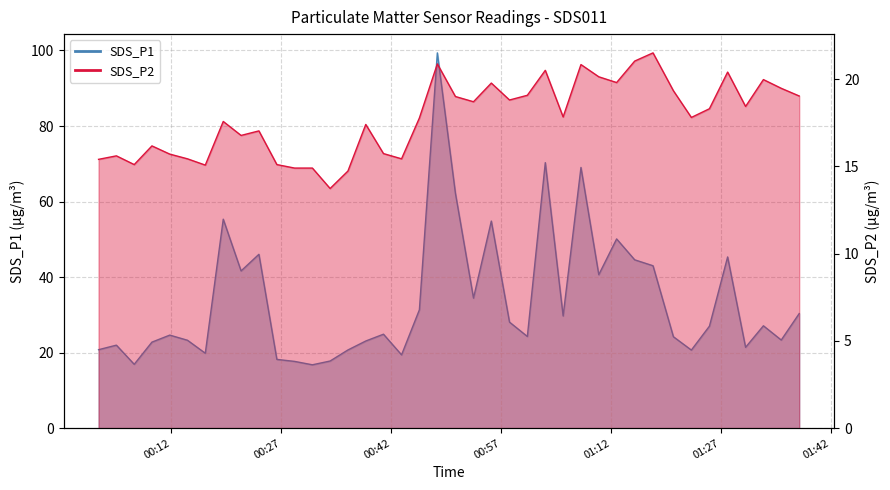

What is the difference between the second highest and minimum values in the SDS_P1 series?

53.5